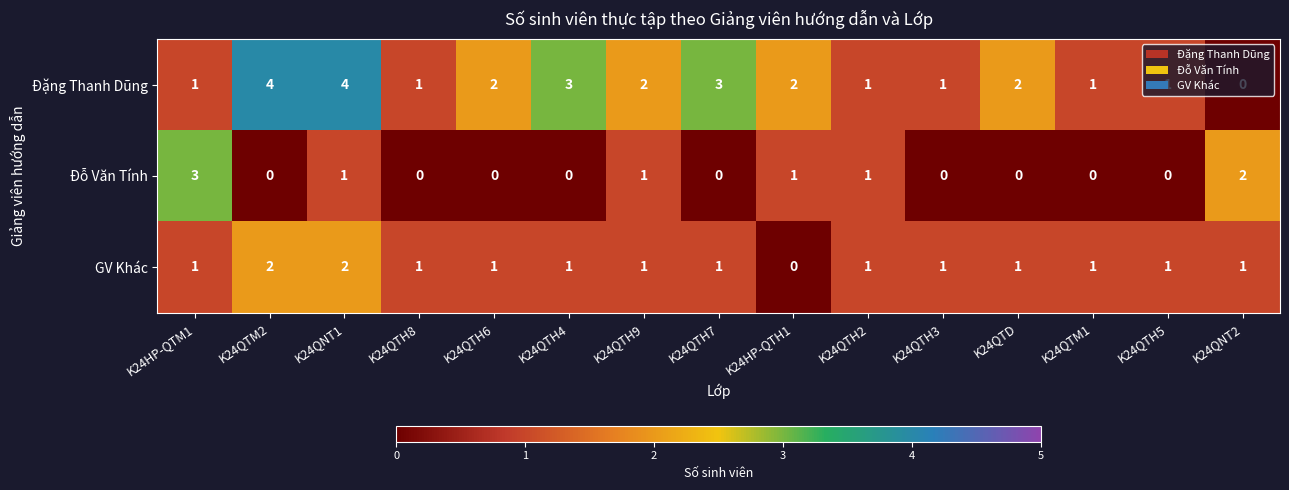

Count the number of data series in this chart.

3